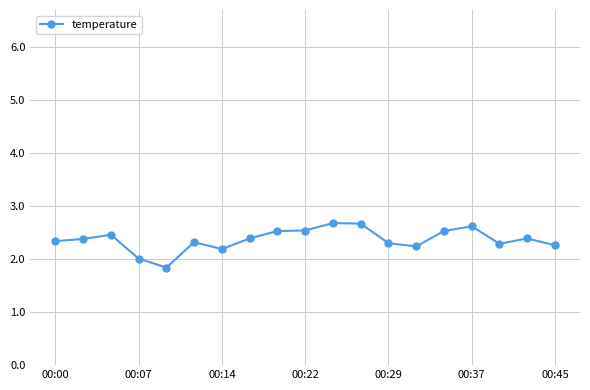

What is the smallest value displayed?

1.8